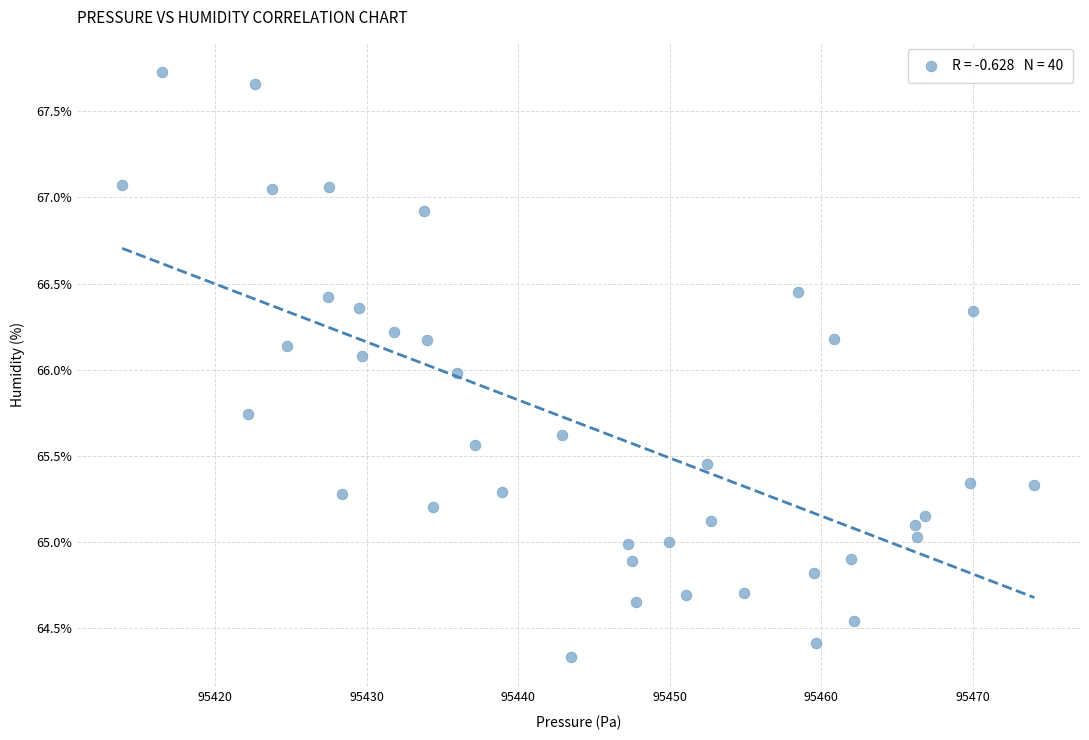

What is the range of X values (max minus min)?

60.2